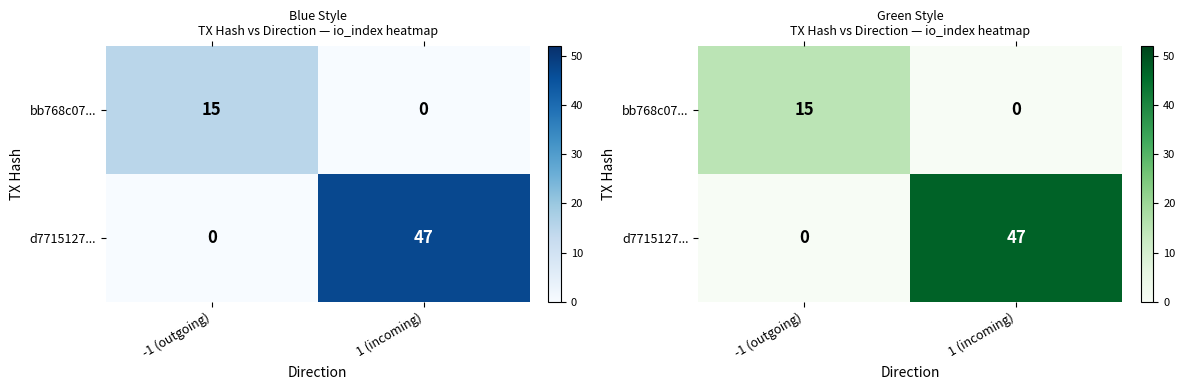

Which series has the widest spread of values?

d7715127...